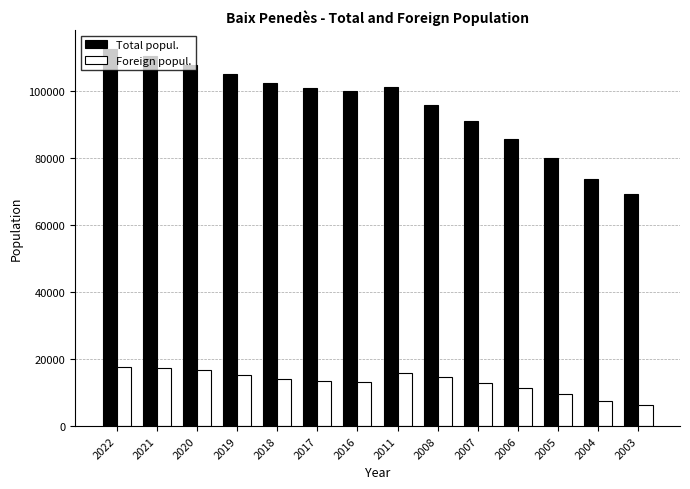

Rank the series by their average value, from highest to lowest.

Total popul., Foreign popul.